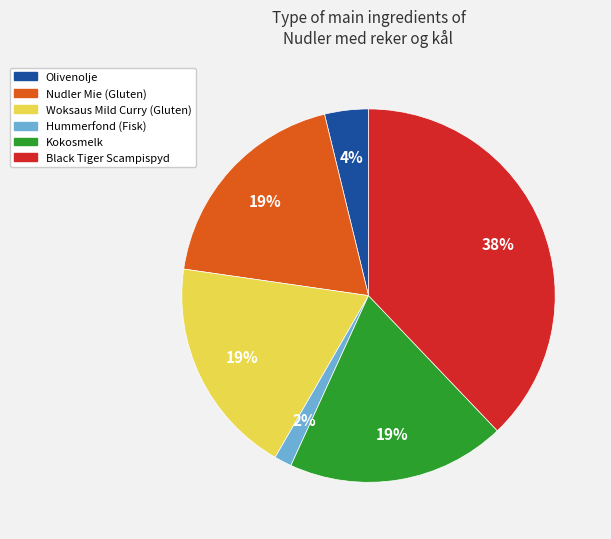

Does Black Tiger Scampispyd account for over 50% of the chart?

No